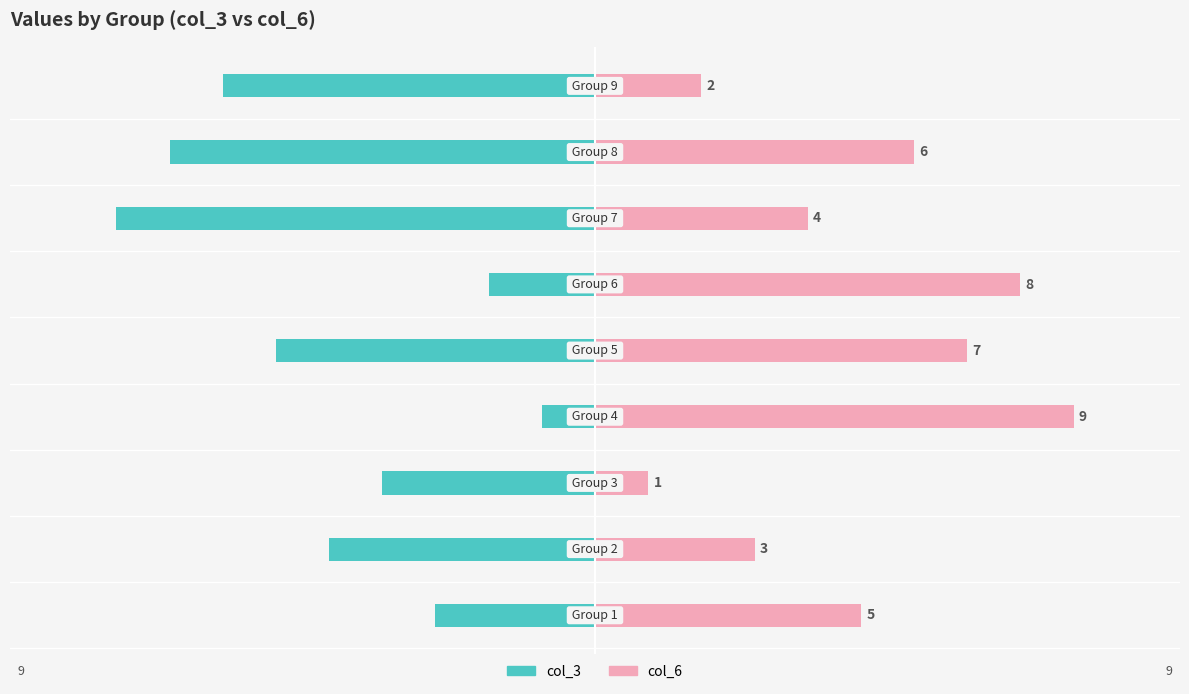

How many data points in col_6 are above 5?

4